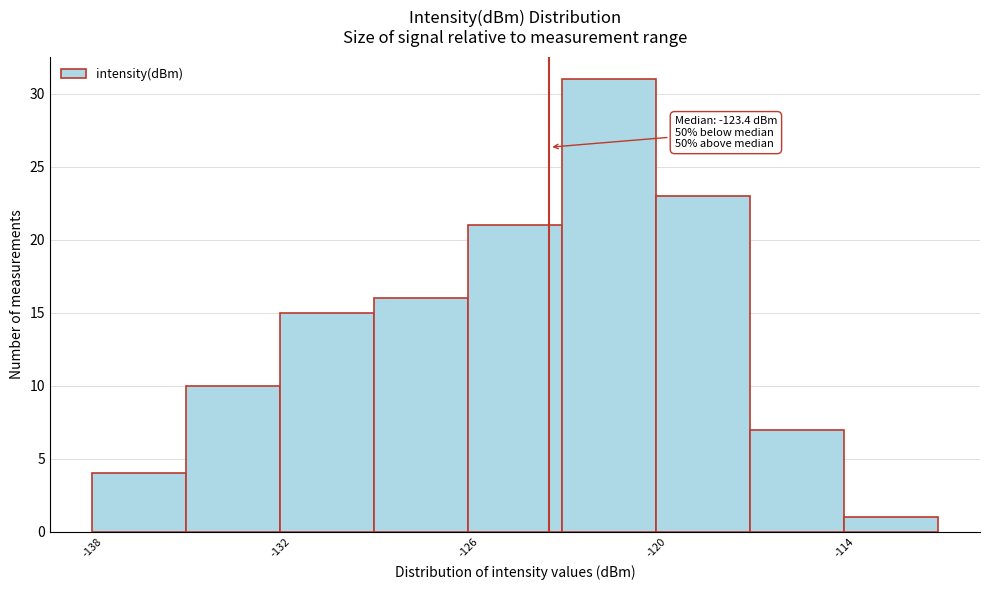

Around what value on the x-axis is the tallest bar? Give the approximate position of its centre, as read against the axis.

-121